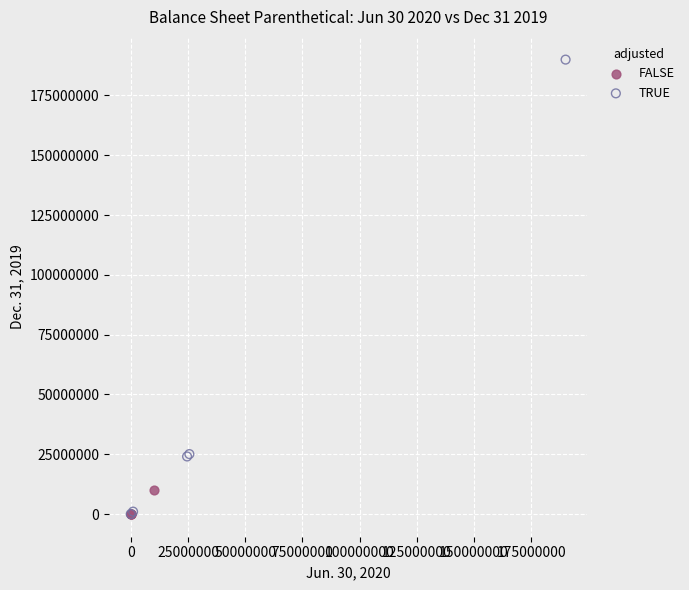

Which series contains the highest Y value?

TRUE